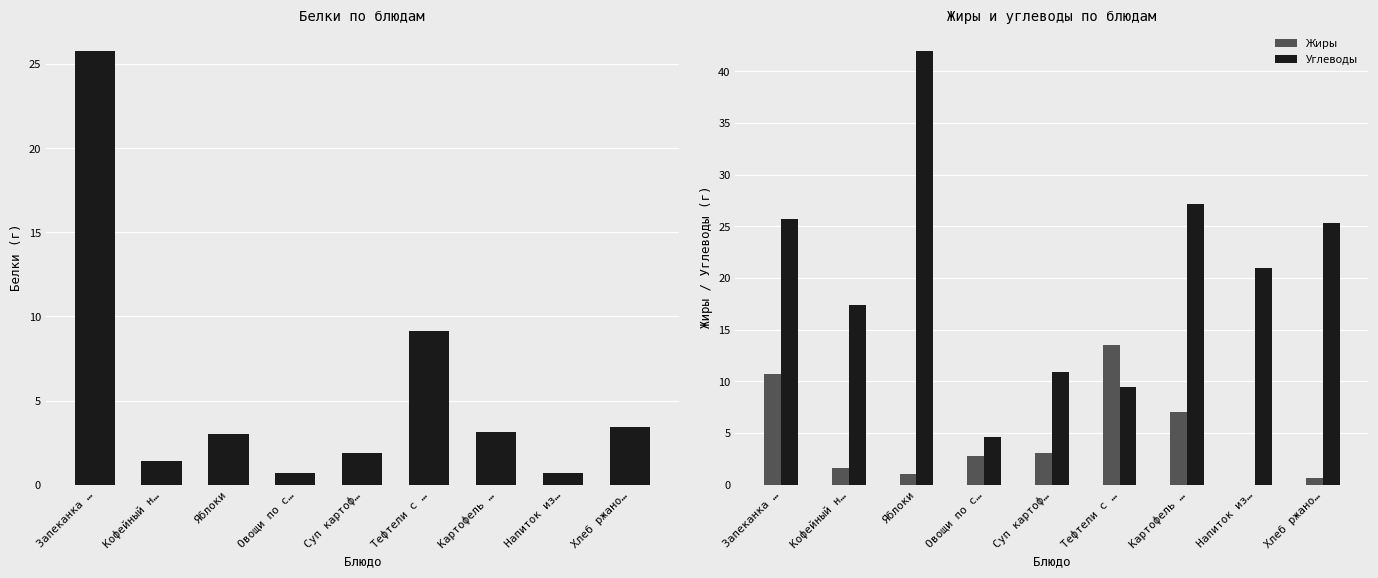

What is the difference between the Углеводы values at Напиток из… and Яблоки?

21.0